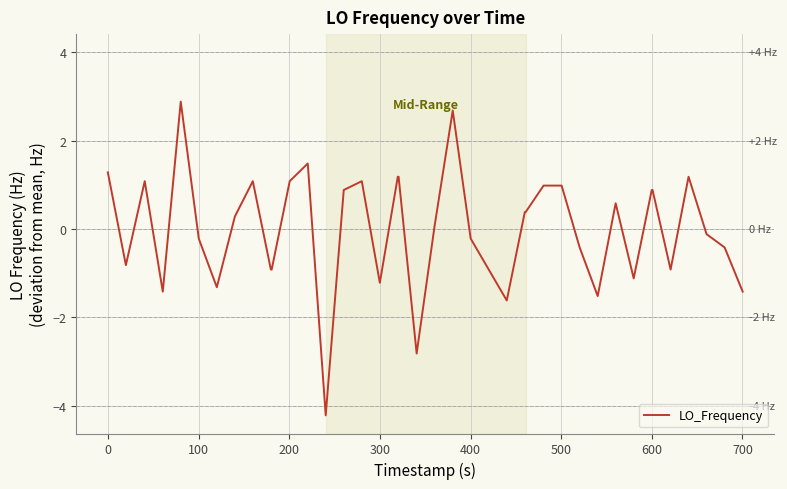

What is the difference between the maximum and minimum values?

7.1